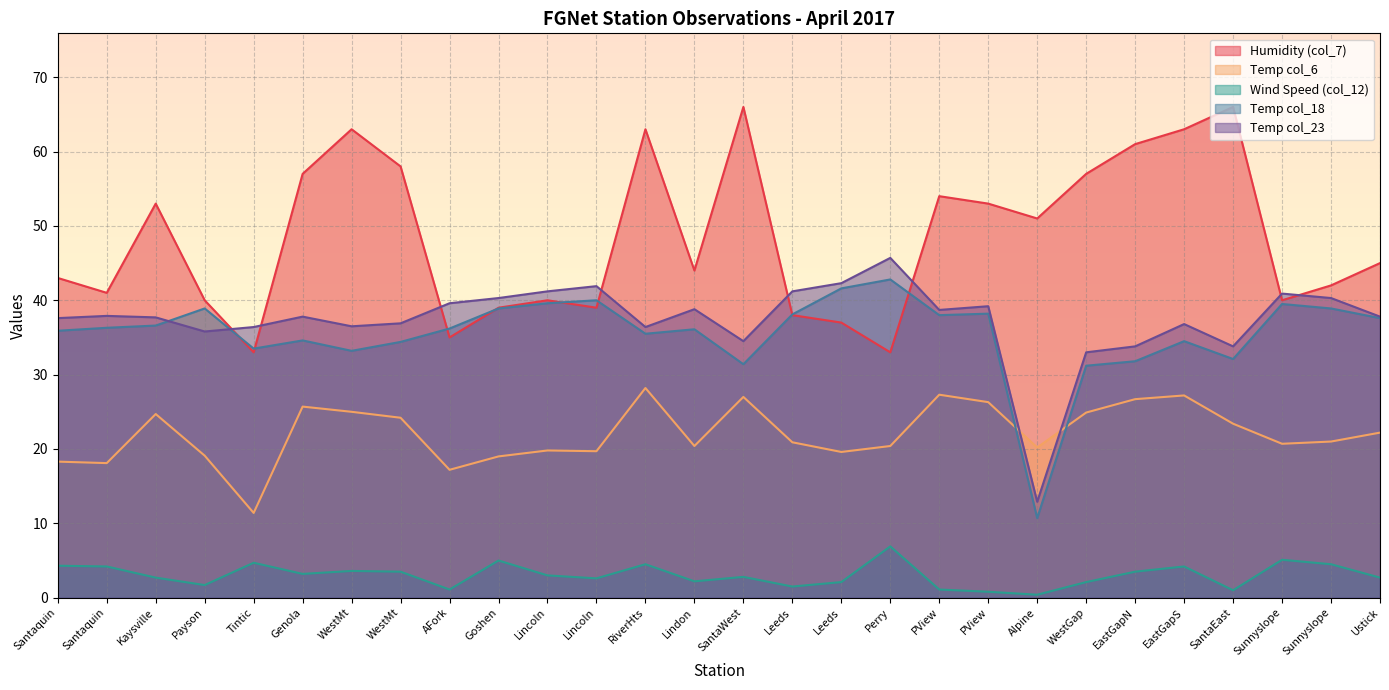

Which series ends up on top after the final intersection of Temp col_18 and Temp col_6?

Temp col_18